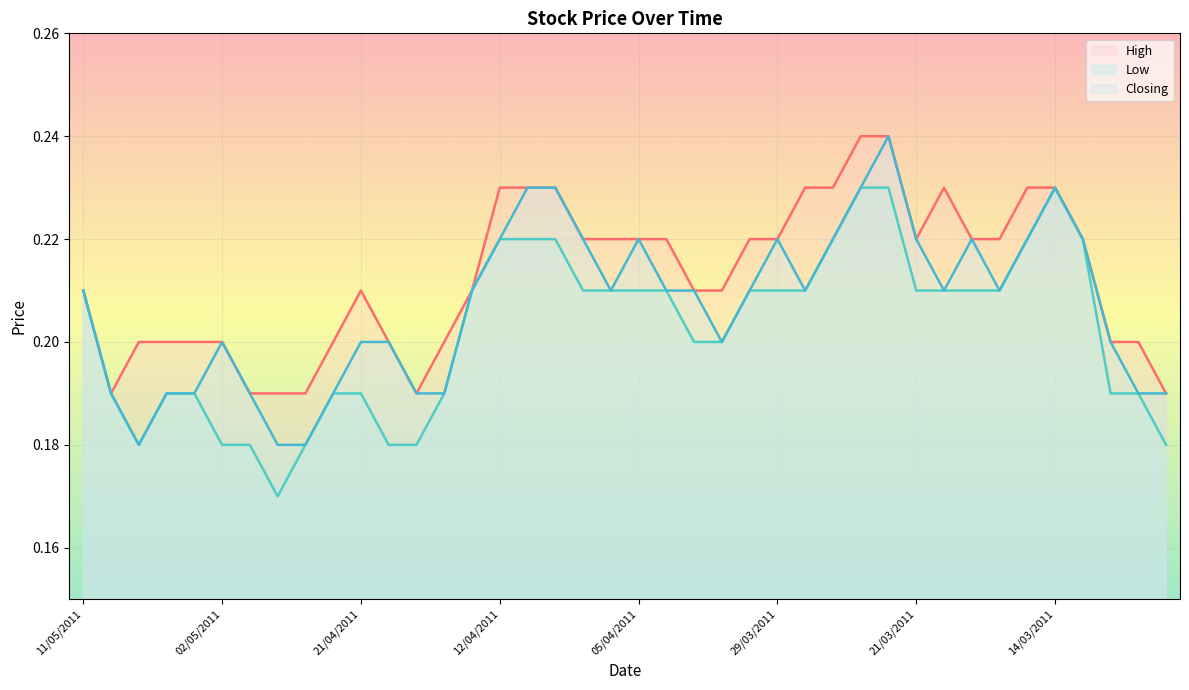

How many lines are shown in the chart?

3